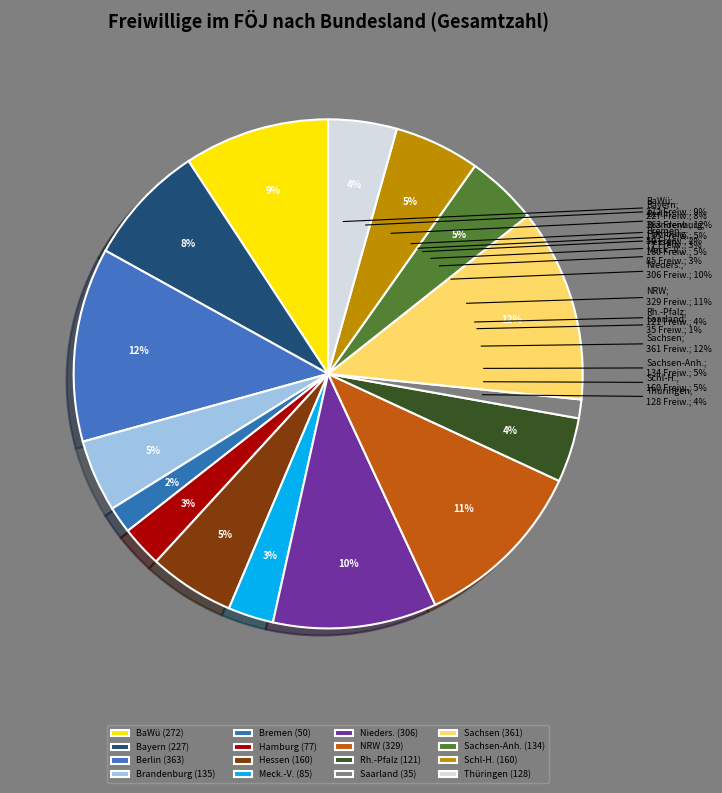

Does any single category account for the majority?

No